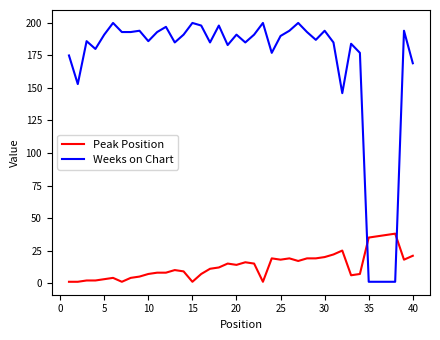

Which series has the largest total across all categories?

Weeks on Chart